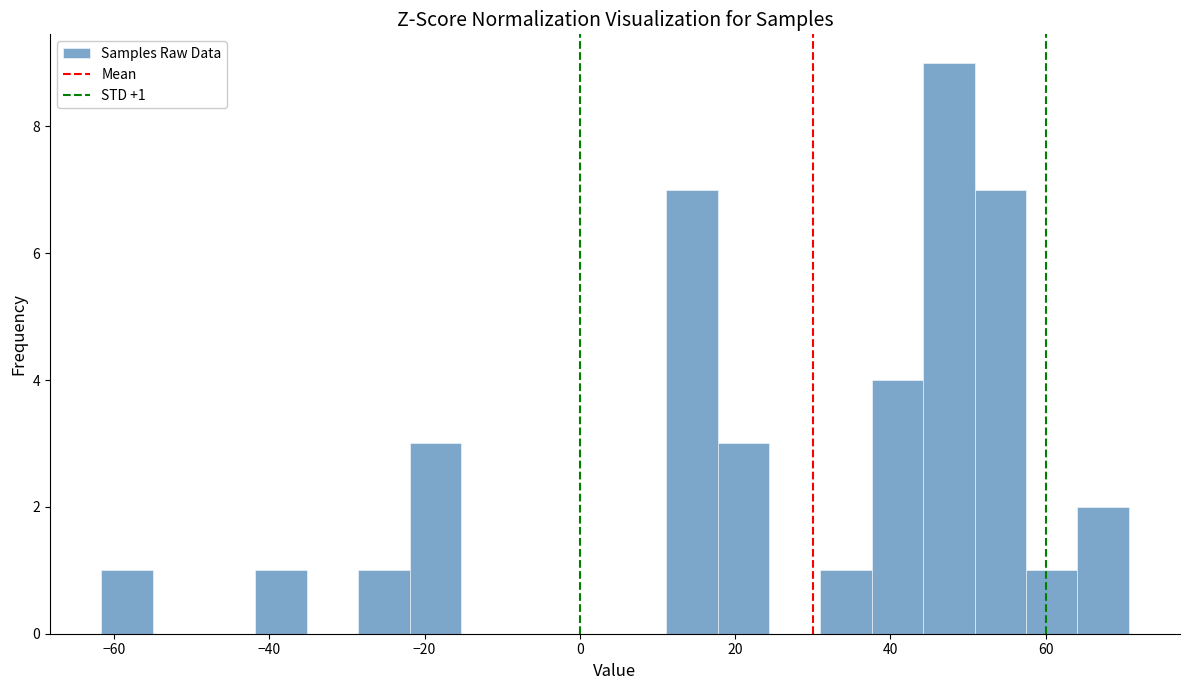

Around what value on the x-axis is the tallest bar? Give the approximate position of its centre, as read against the axis.

48